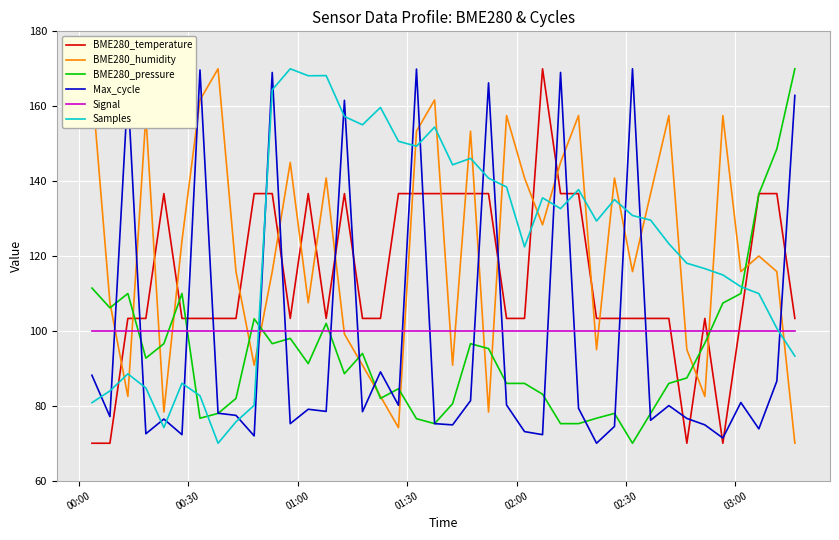

Which series ends up on top after the final intersection of BME280_humidity and BME280_temperature?

BME280_temperature